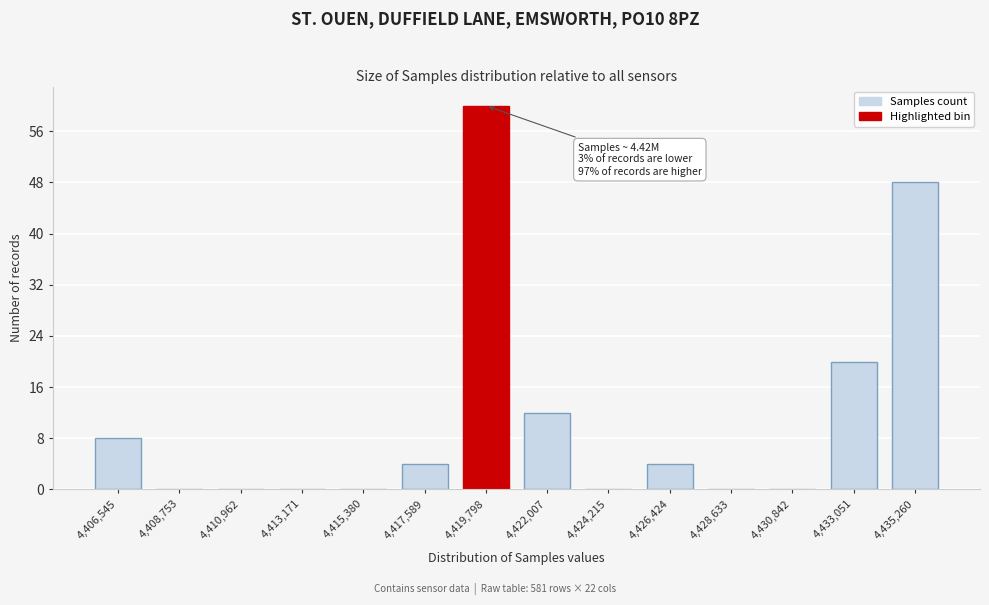

Reading left to right, extract all data points from this chart.

4,406,545=8	4,408,753=0	4,410,962=0	4,413,171=0	4,415,380=0	4,417,589=4	4,419,798=60	4,422,007=12	4,424,215=0	4,426,424=4	4,428,633=0	4,430,842=0	4,433,051=20	4,435,260=48